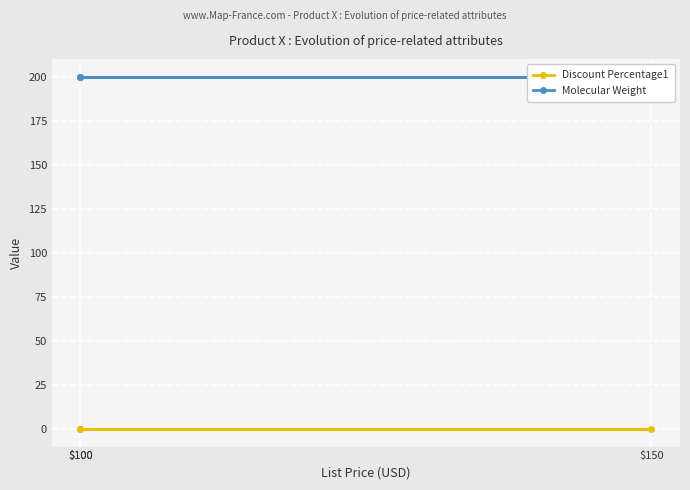

How many lines are shown in the chart?

2